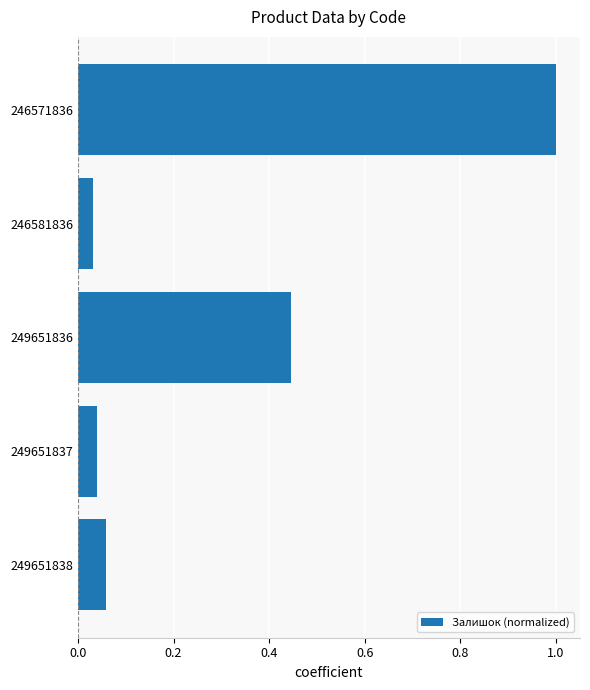

At which label is the value closest to 0?

246581836